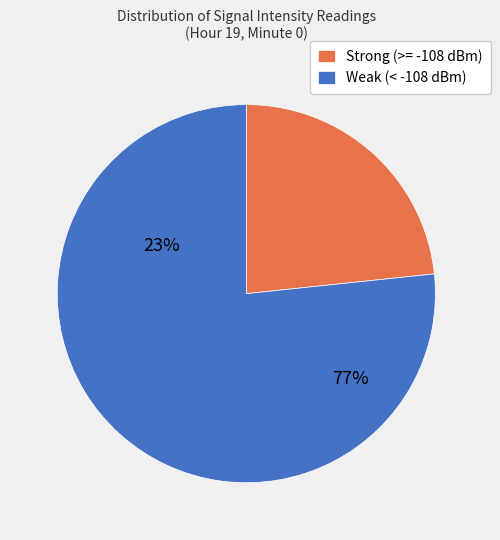

Is 4 the majority of the pie?

No